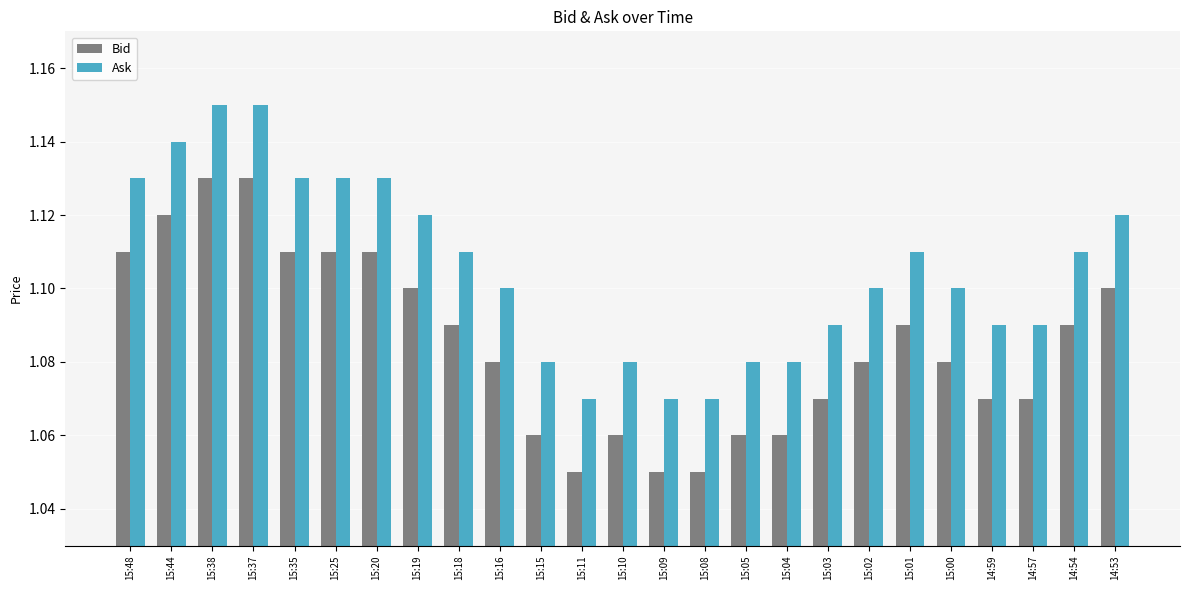

Are the bars horizontal?

No